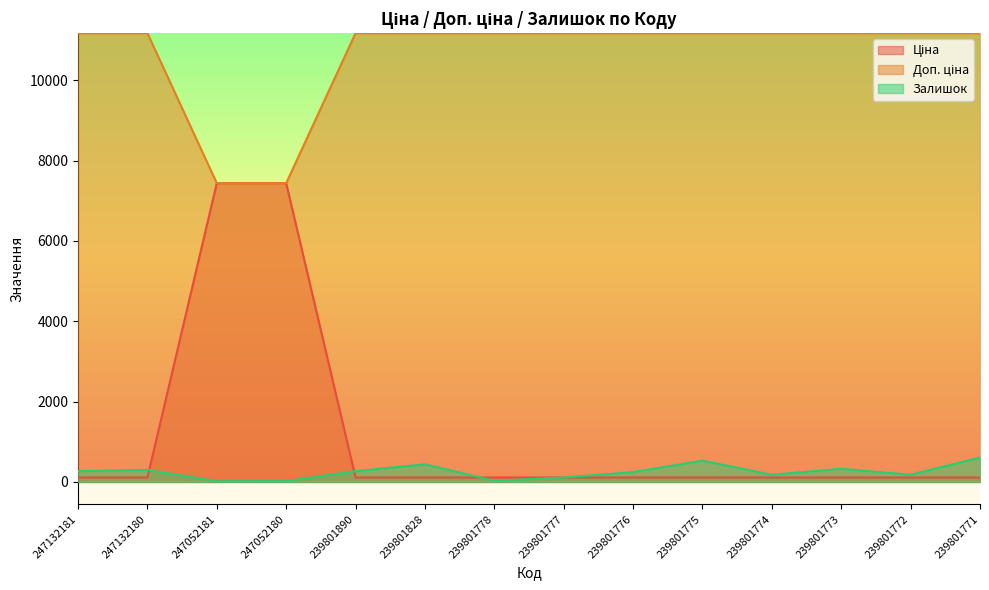

What is the total value across all series at 239801774?

11459.7